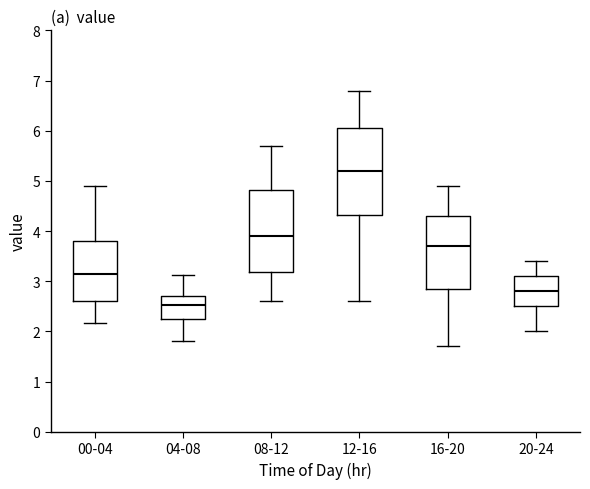

Reading left to right, transcribe this box plot: for each box, give where its median line is, the range the box spans, and where its two whiskers end, as read against the y-axis. The values are not printed on the chart, so give them approximately, as read against the axis.

00-04: median 3.2, box 2.6 to 3.8, whiskers 2.2 to 4.9
04-08: median 2.5, box 2.3 to 2.7, whiskers 1.8 to 3.1
08-12: median 3.9, box 3.2 to 4.8, whiskers 2.6 to 5.7
12-16: median 5.2, box 4.3 to 6.1, whiskers 2.6 to 6.8
16-20: median 3.7, box 2.9 to 4.3, whiskers 1.7 to 4.9
20-24: median 2.8, box 2.5 to 3.1, whiskers 2.0 to 3.4